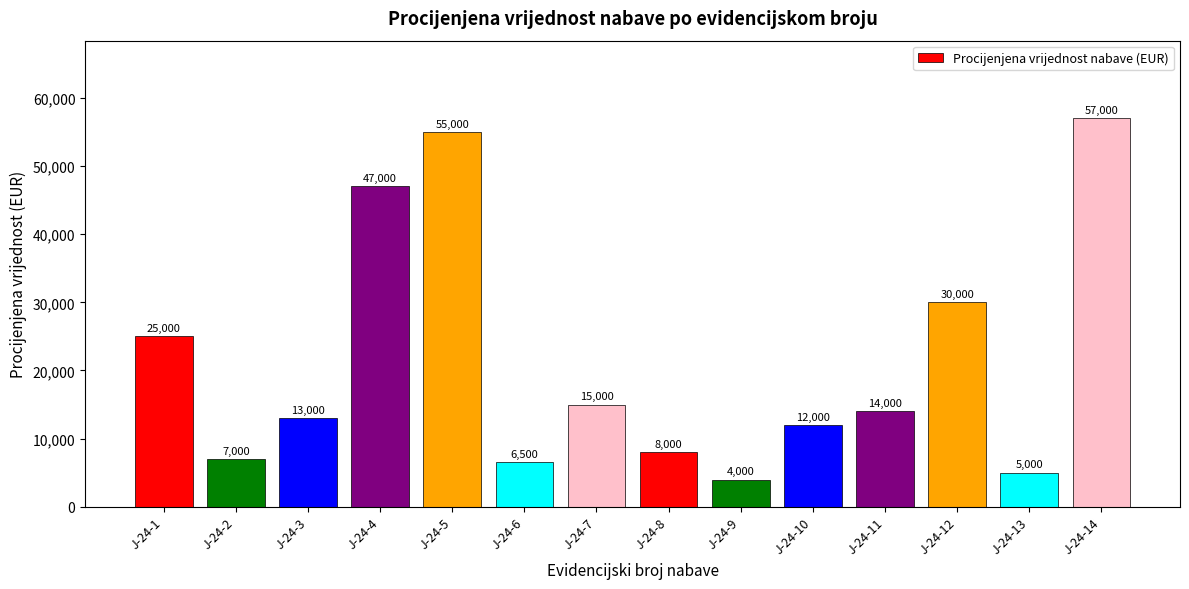

True or false: the data shows 81263 at J-24-14.

False